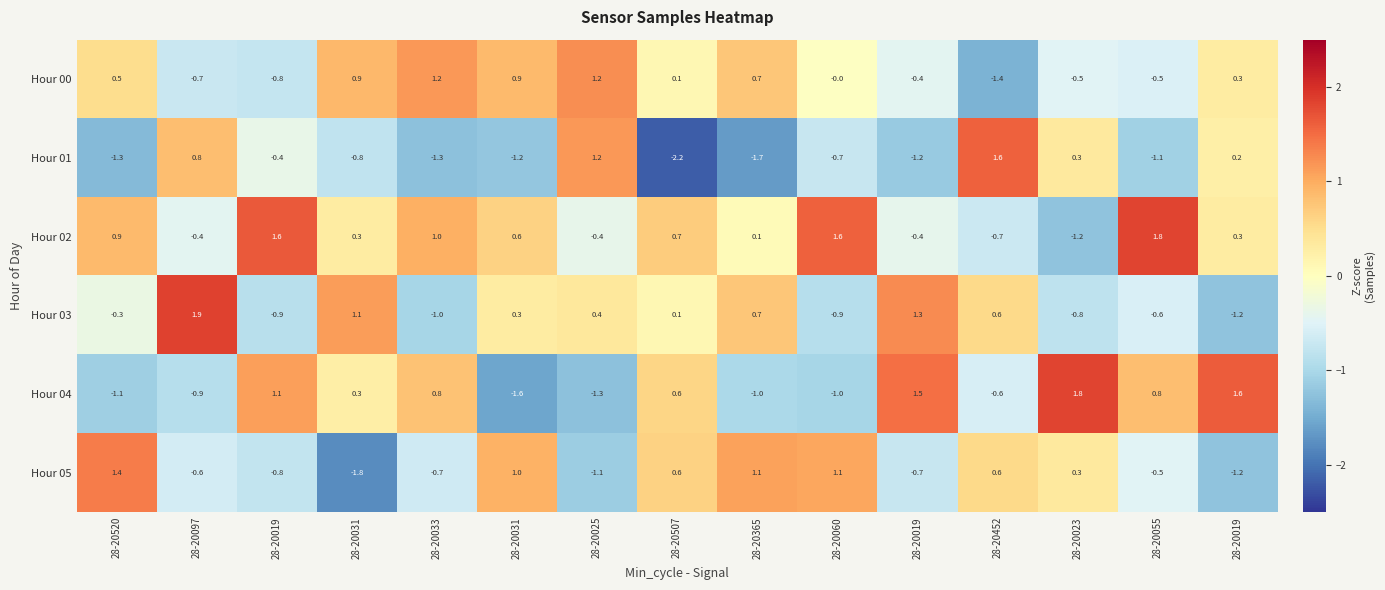

How many values in the Hour 01 series exceed 0?

5